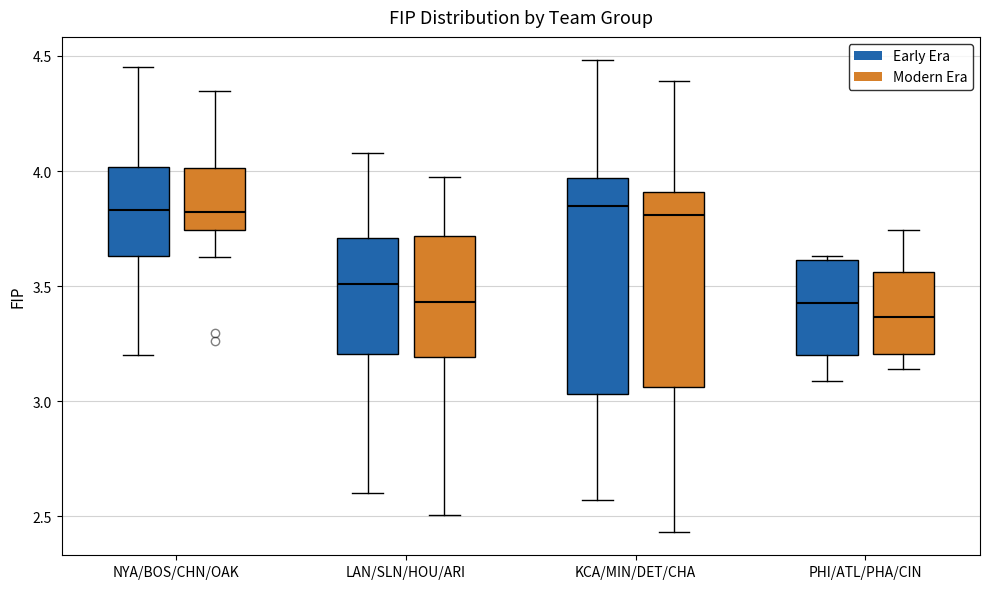

Where does the median line of the box for KCA/MIN/DET/CHA (Modern Era) sit on the y-axis? The values are not printed on the chart, so give them approximately, as read against the axis.

3.80